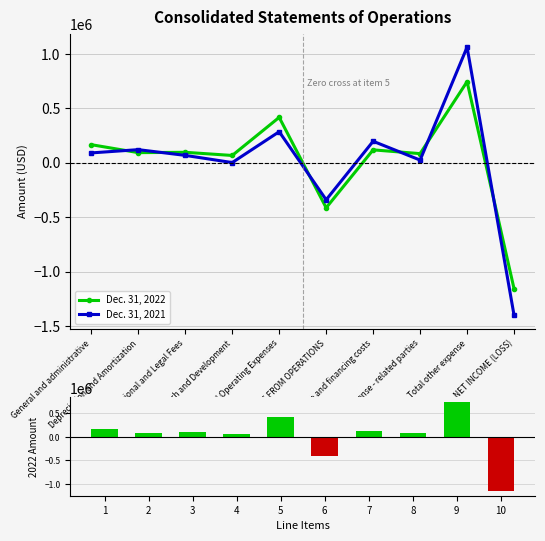

What is the sum of the Dec. 31, 2022 values at 4 and 5?

480363